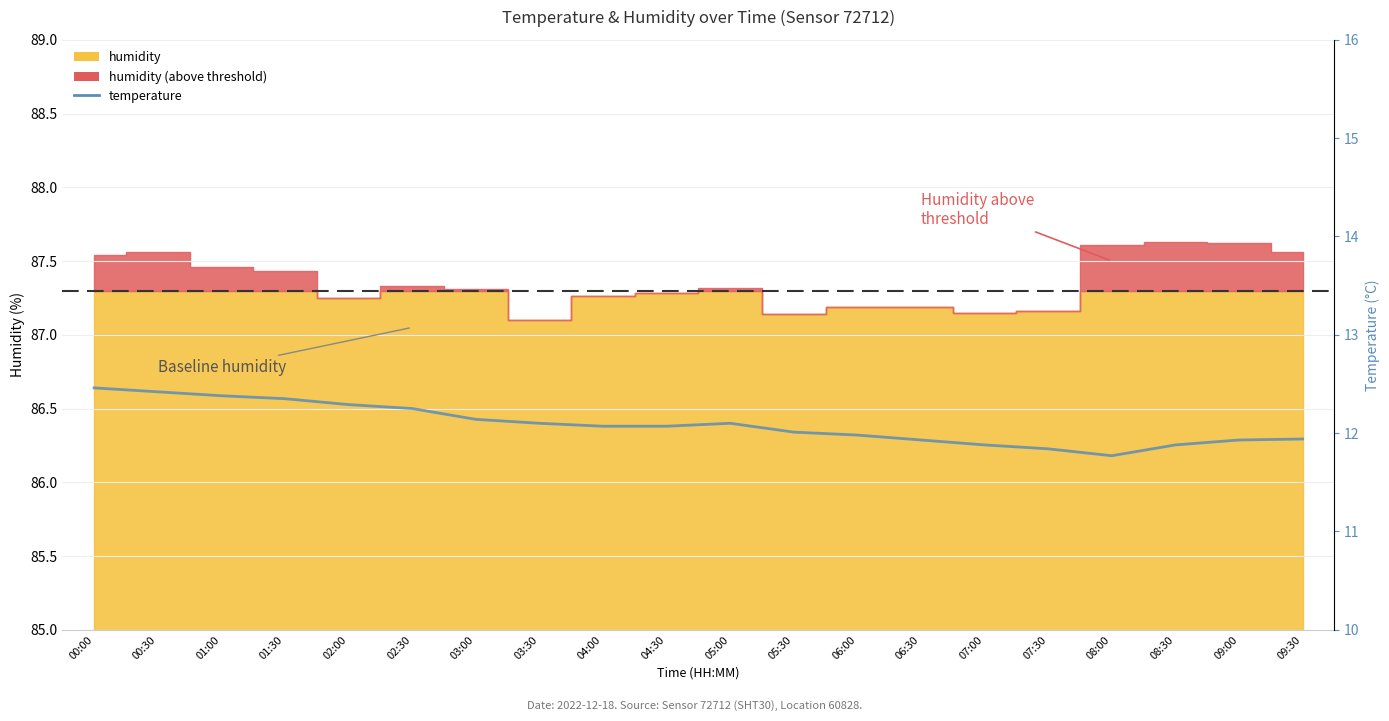

How many data points does each series have?

20